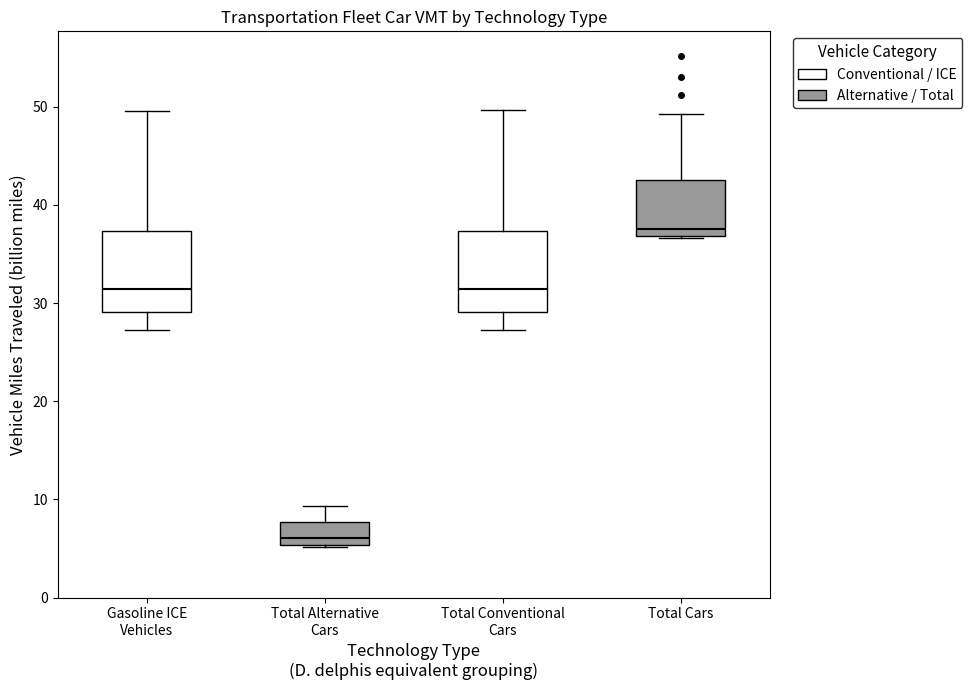

Reading left to right, read every box against the y-axis: the position of its median line, the range the box covers, and the ends of its whiskers. The values are not printed on the chart, so give them approximately, as read against the axis.

Gasoline ICE Vehicles: median 31, box 29 to 37, whiskers 27 to 50
Total Alternative Cars: median 6, box 5 to 8, whiskers 5 to 9
Total Conventional Cars: median 31, box 29 to 37, whiskers 27 to 50
Total Cars: median 38, box 37 to 43, whiskers 37 to 49